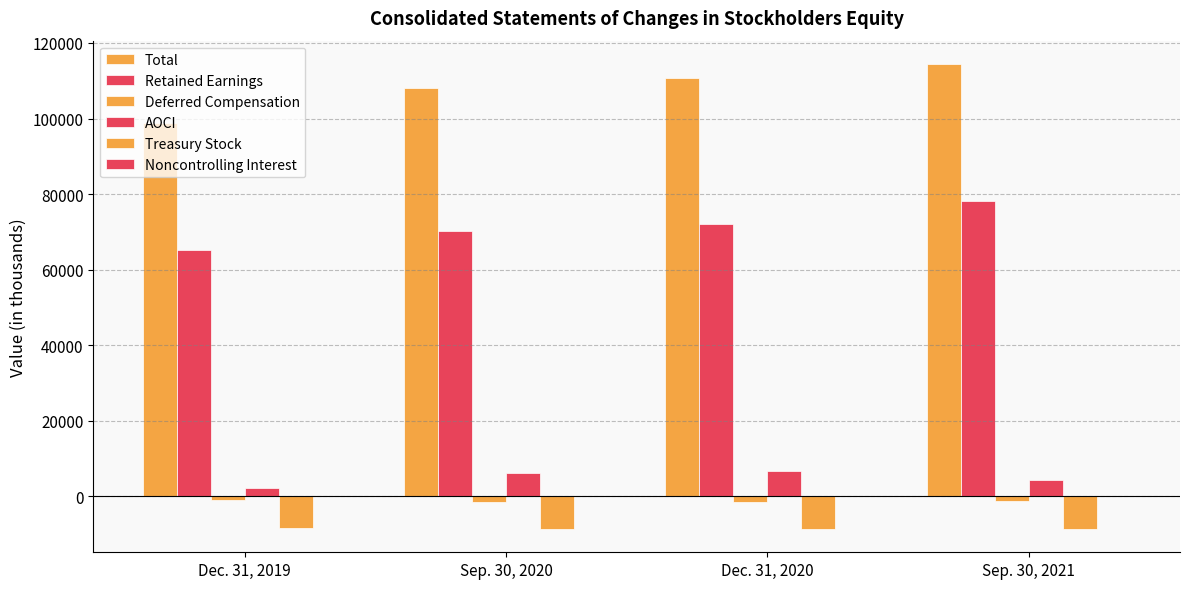

What is the minimum value for Noncontrolling Interest?

108